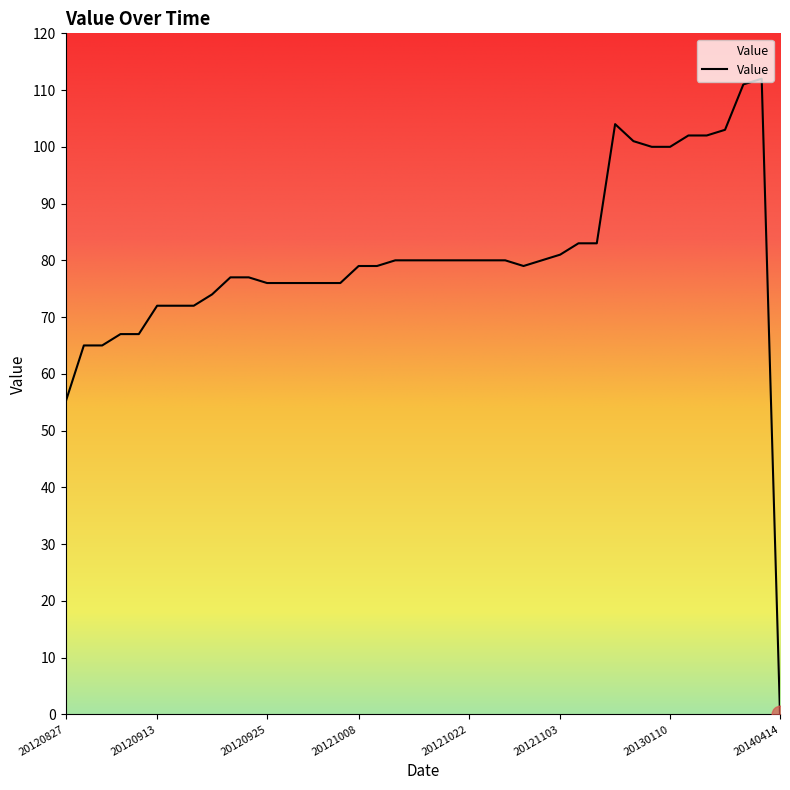

What is the difference between the maximum and minimum values?

112